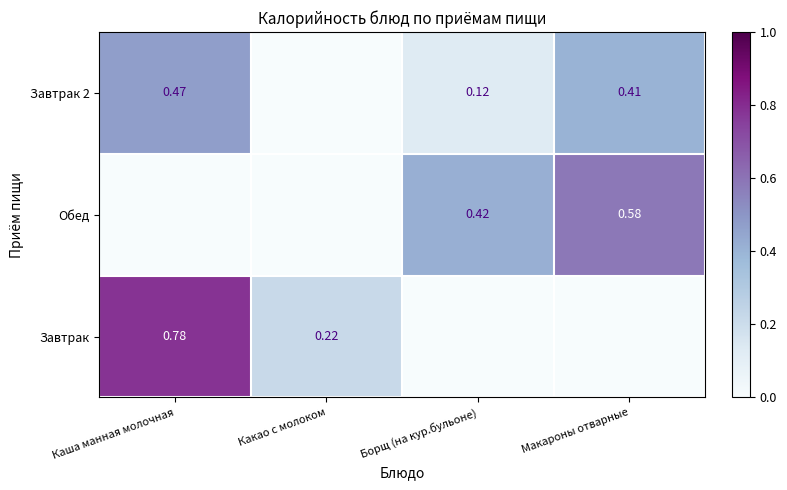

How many Обед values are between 0 and 1?

4